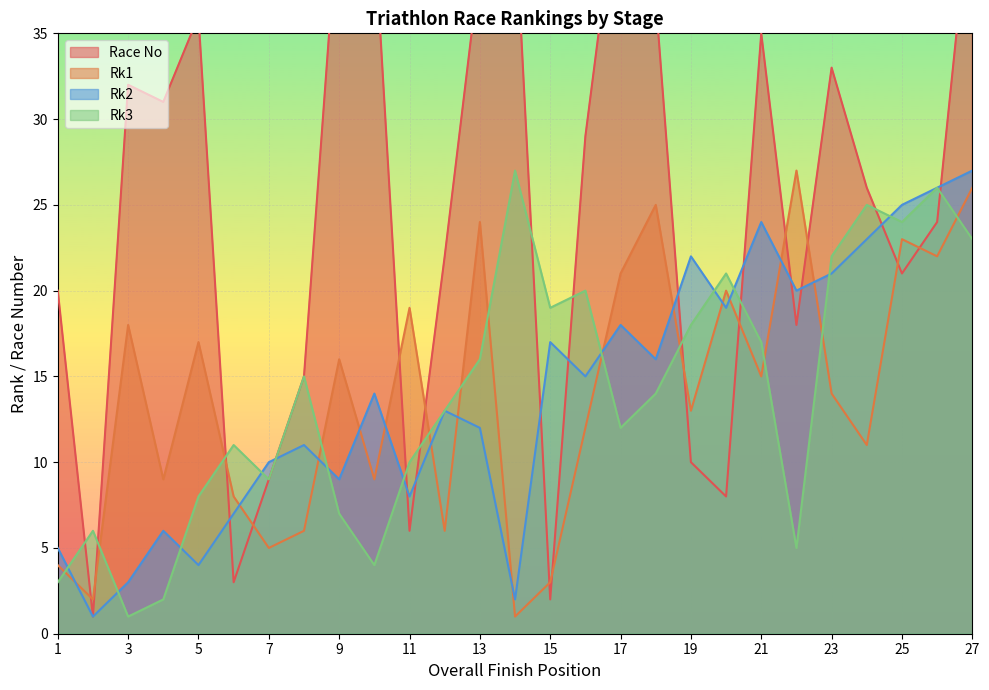

At which category is the sum across all series the highest?

27